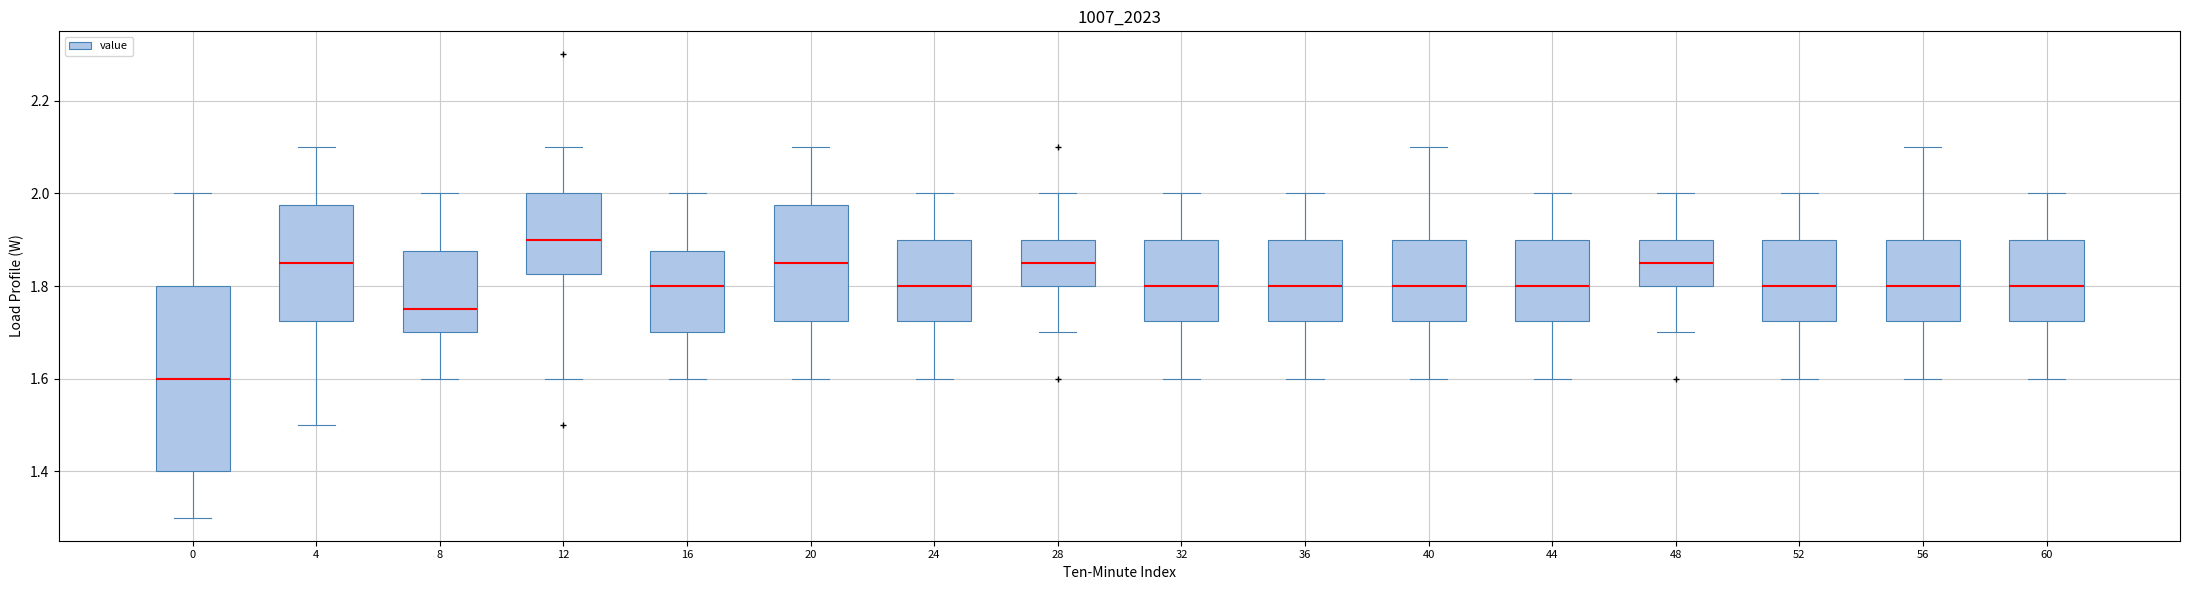

Reading left to right, read every box against the y-axis: the position of its median line, the range the box covers, and the ends of its whiskers. The values are not printed on the chart, so give them approximately, as read against the axis.

0: median 1.60, box 1.40 to 1.80, whiskers 1.30 to 2.00
4: median 1.86, box 1.72 to 1.98, whiskers 1.50 to 2.10
8: median 1.76, box 1.70 to 1.88, whiskers 1.60 to 2.00
12: median 1.90, box 1.82 to 2.00, whiskers 1.60 to 2.10
16: median 1.80, box 1.70 to 1.88, whiskers 1.60 to 2.00
20: median 1.86, box 1.72 to 1.98, whiskers 1.60 to 2.10
24: median 1.80, box 1.72 to 1.90, whiskers 1.60 to 2.00
28: median 1.86, box 1.80 to 1.90, whiskers 1.70 to 2.00
32: median 1.80, box 1.72 to 1.90, whiskers 1.60 to 2.00
36: median 1.80, box 1.72 to 1.90, whiskers 1.60 to 2.00
40: median 1.80, box 1.72 to 1.90, whiskers 1.60 to 2.10
44: median 1.80, box 1.72 to 1.90, whiskers 1.60 to 2.00
48: median 1.86, box 1.80 to 1.90, whiskers 1.70 to 2.00
52: median 1.80, box 1.72 to 1.90, whiskers 1.60 to 2.00
56: median 1.80, box 1.72 to 1.90, whiskers 1.60 to 2.10
60: median 1.80, box 1.72 to 1.90, whiskers 1.60 to 2.00